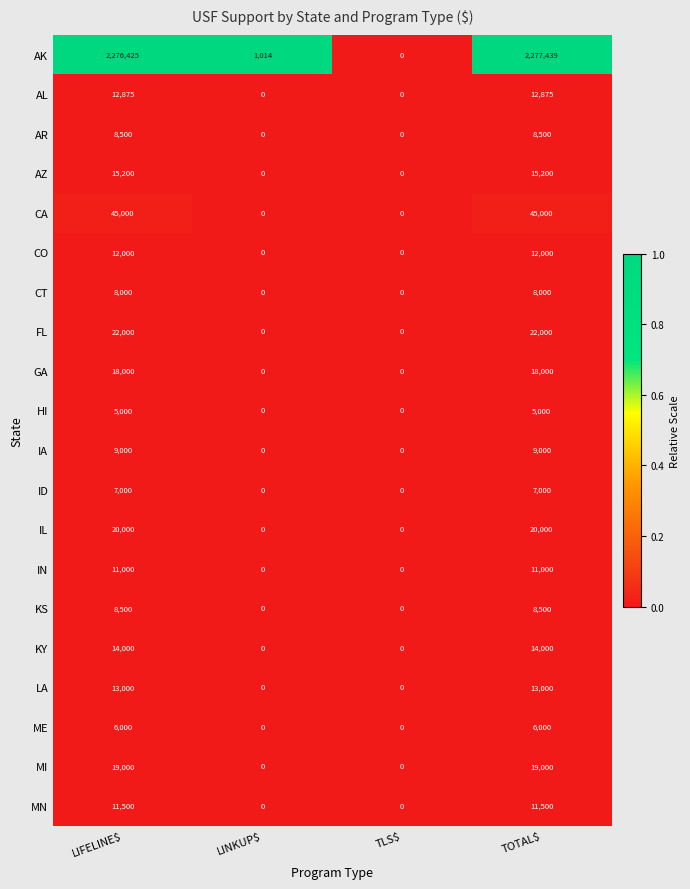

Which series has the largest total across all categories?

AK